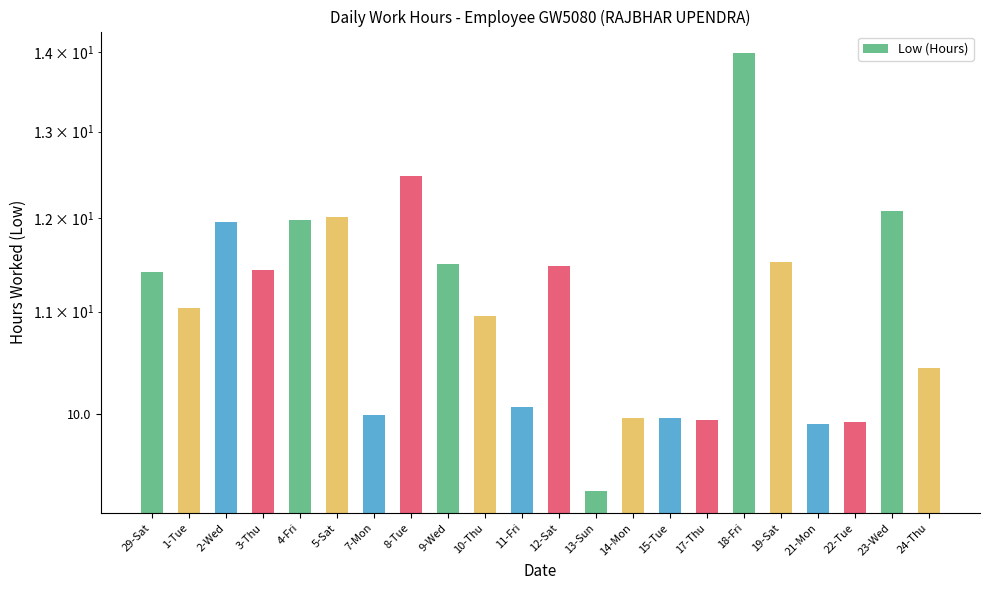

How many categories are shown in the chart?

22